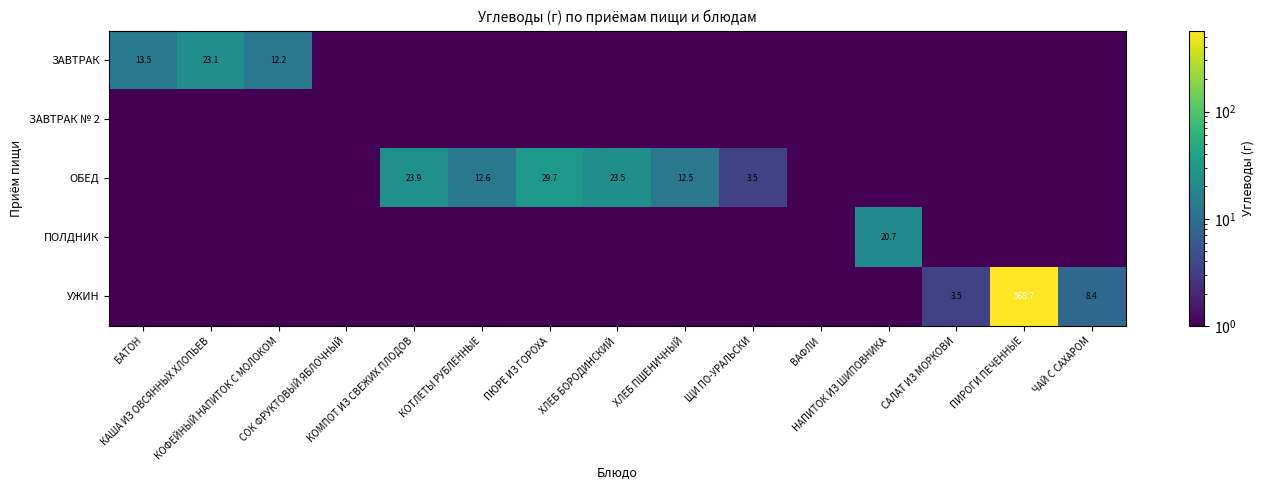

Is it true that УЖИН equals 0.1 at СОК ФРУКТОВЫЙ ЯБЛОЧНЫЙ?

True